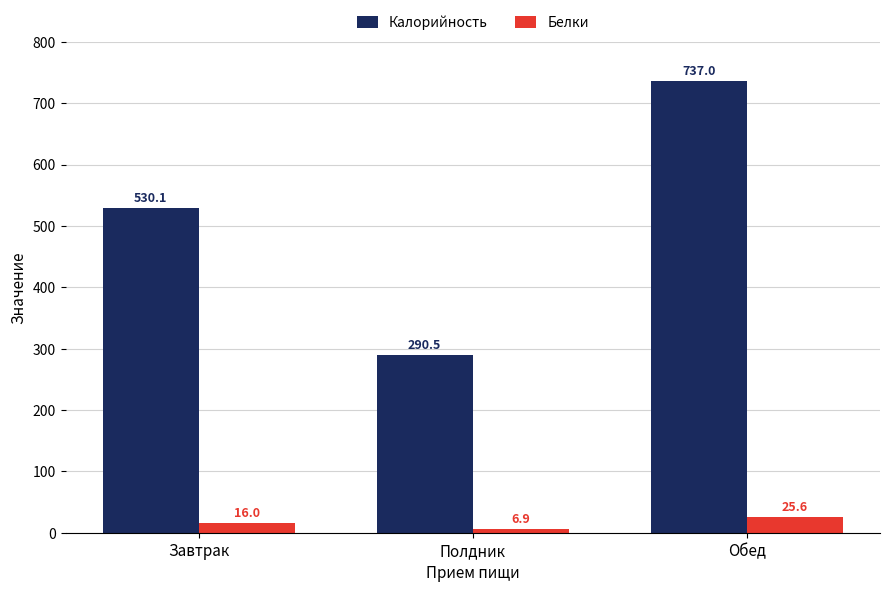

Reading left to right, transcribe all the data shown in this chart.

Калорийность: Завтрак=530.1	Полдник=290.5	Обед=737.0
Белки: Завтрак=16.0	Полдник=6.9	Обед=25.6